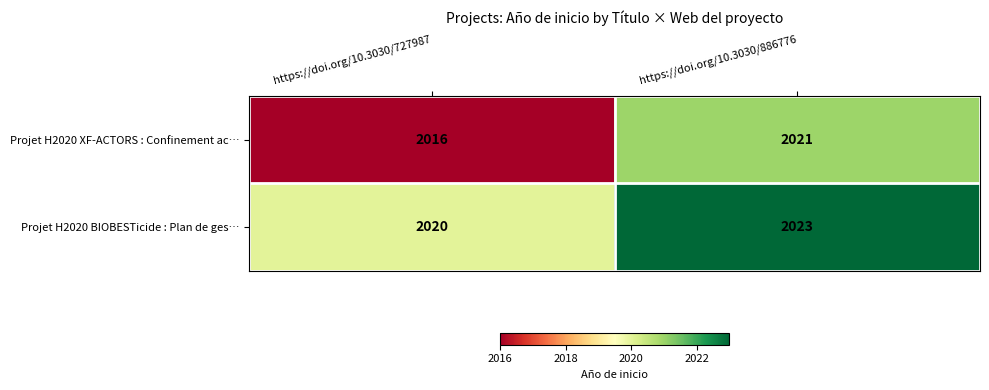

Reading left to right, what are all the values shown in this chart?

Projet H2020 XF-ACTORS : Confinement ac…: 2016	2021
Projet H2020 BIOBESTicide : Plan de ges…: 2020	2023